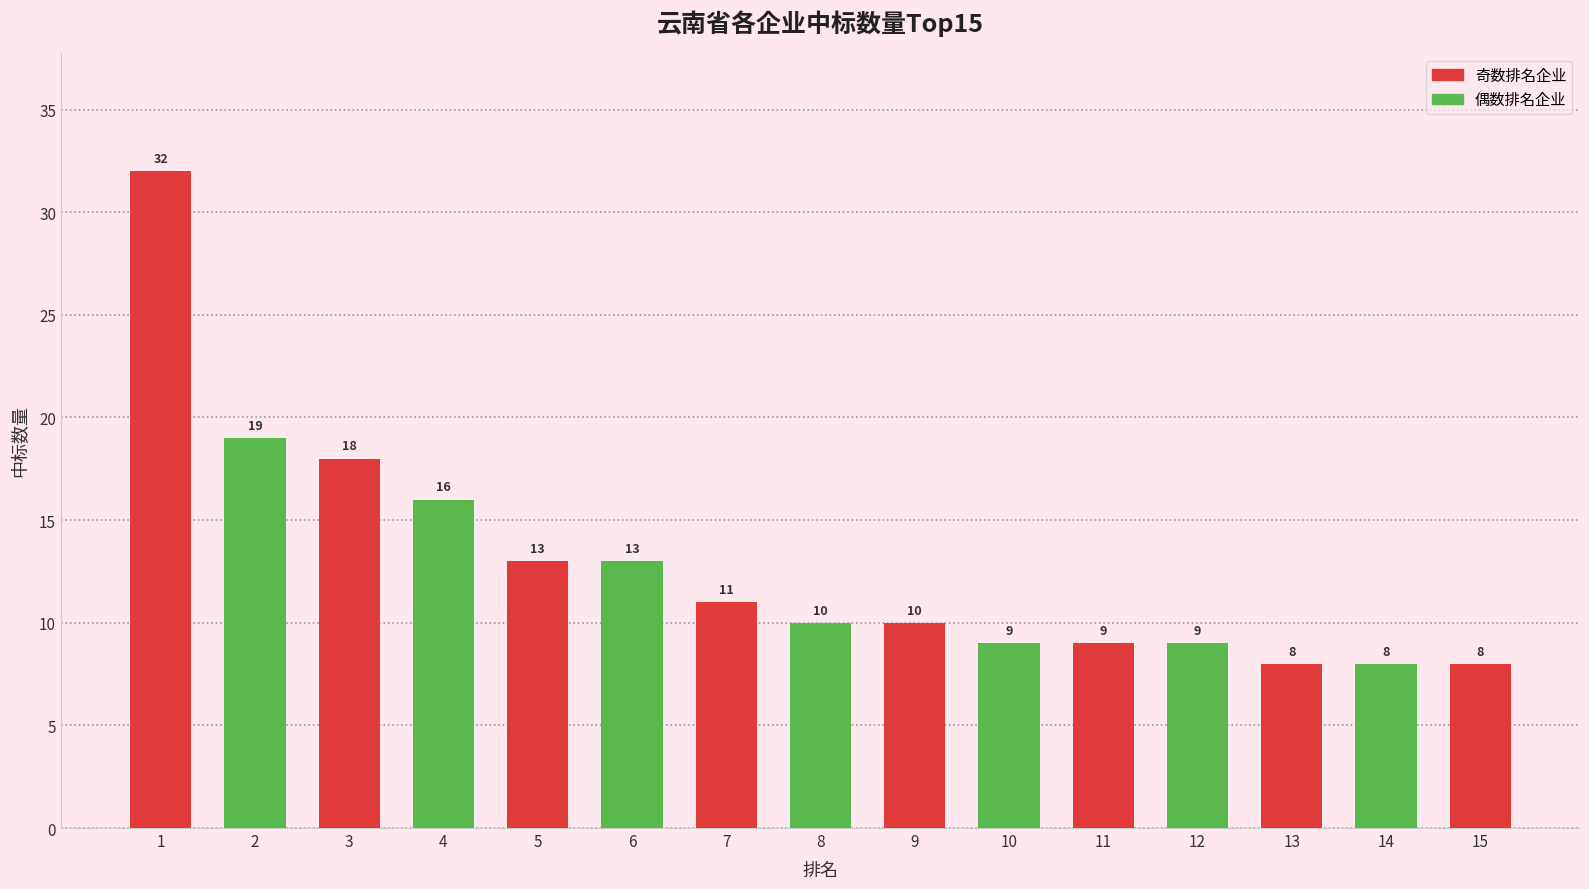

Are the bars grouped side by side (vs. stacked)?

No